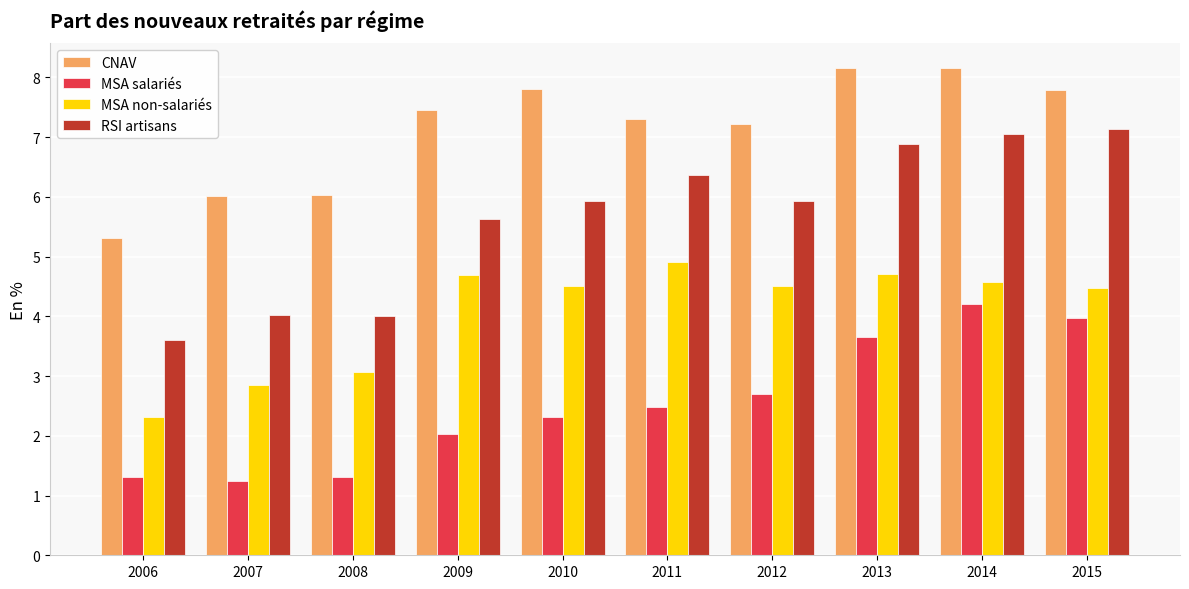

The MSA salariés series shows 1.2 at 2007. True or false?

True